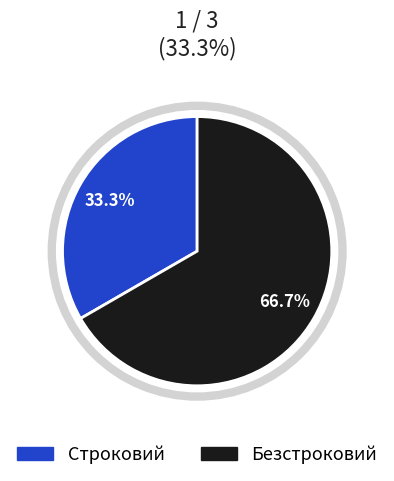

To the nearest percent, what is the difference between the largest and smallest slice percentages?

33%